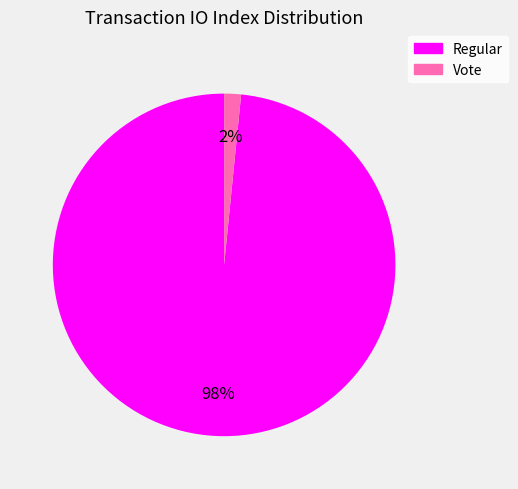

To the nearest percent, what is the combined percentage of Vote and Regular?

100%